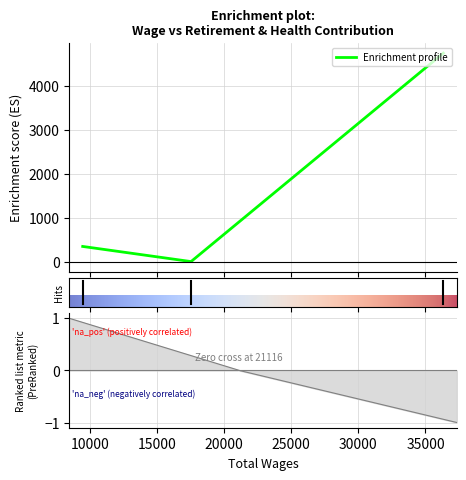

Rank the categories by value from highest to lowest.

36334.0, 9472.0, 17541.0